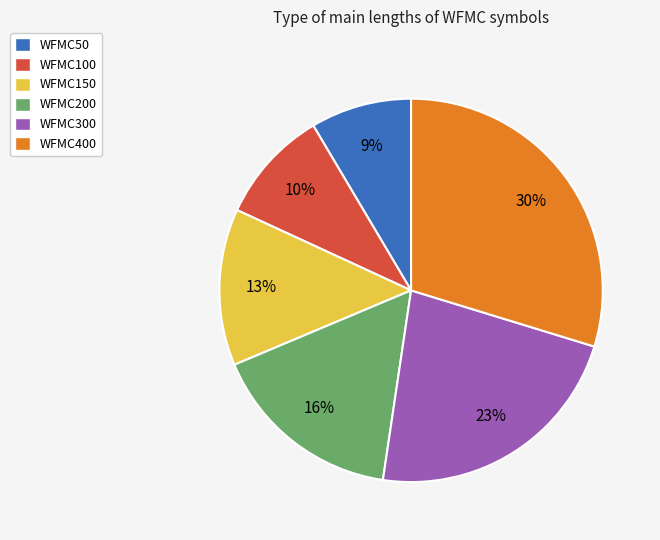

How many segments does this pie chart have?

6